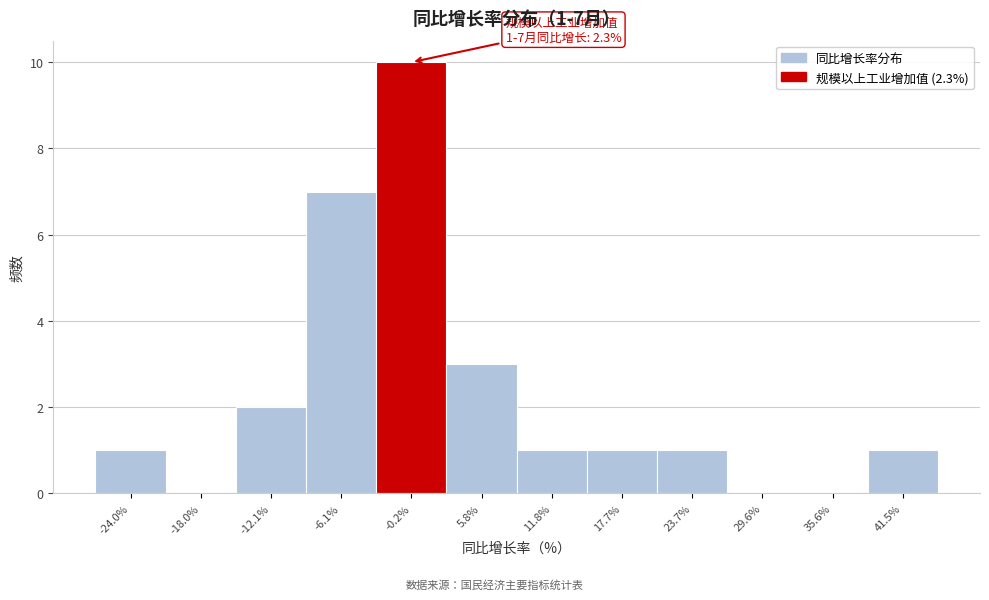

Reading right to left, transcribe all the data shown in this chart.

41.5%=1	35.6%=0	29.6%=0	23.7%=1	17.7%=1	11.8%=1	5.8%=3	-0.2%=10	-6.1%=7	-12.1%=2	-18.0%=0	-24.0%=1